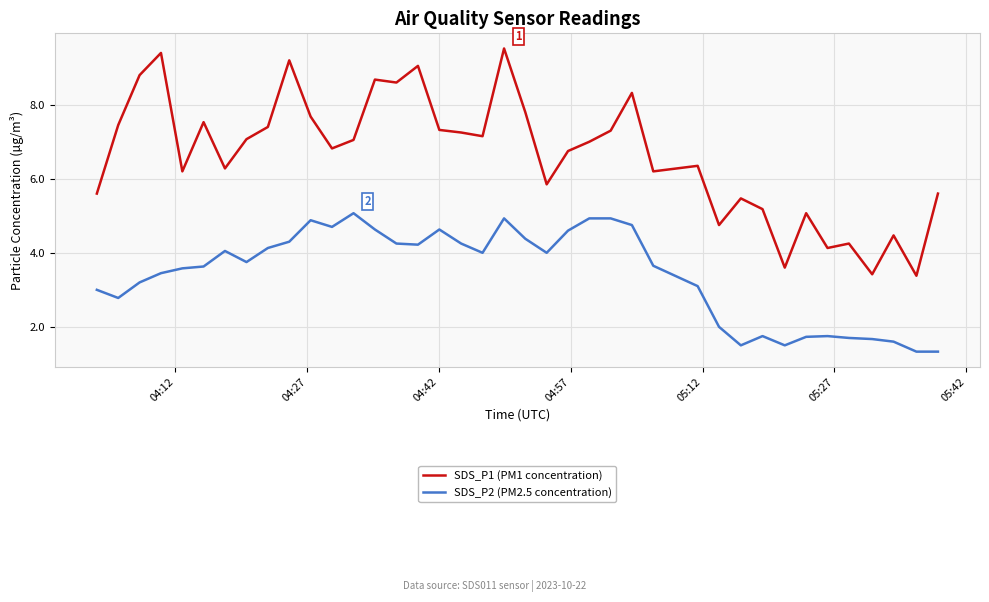

Which series has the widest spread of values?

SDS_P1 (PM1 concentration)